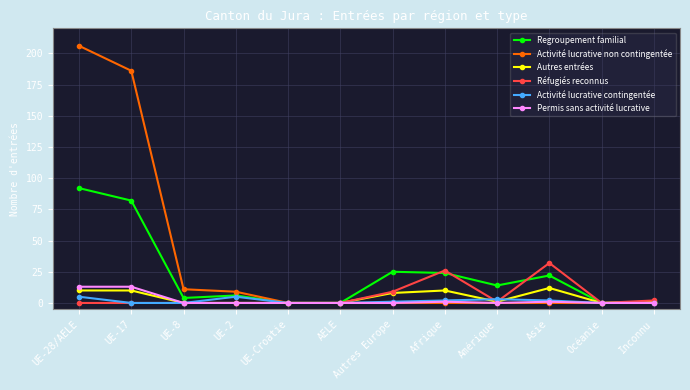

True or false: Permis sans activité lucrative has a value of 7 at Amérique.

False